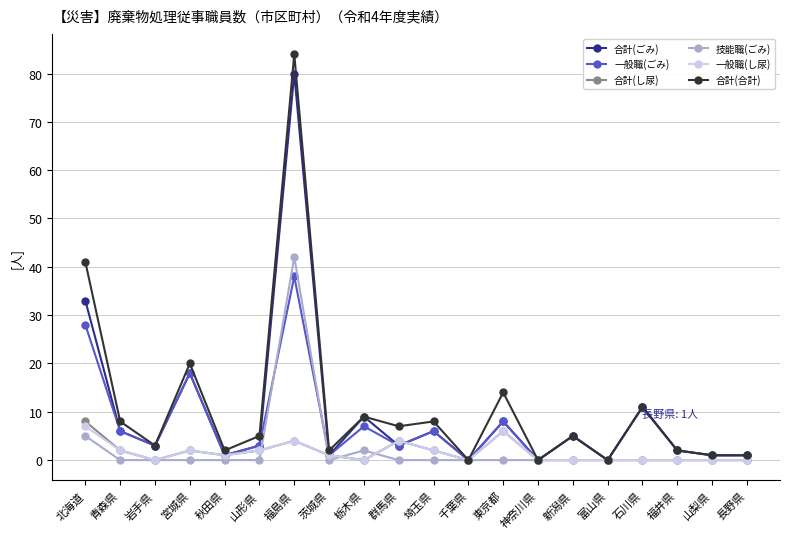

What is the spread (max minus min) of values at 岩手県?

3